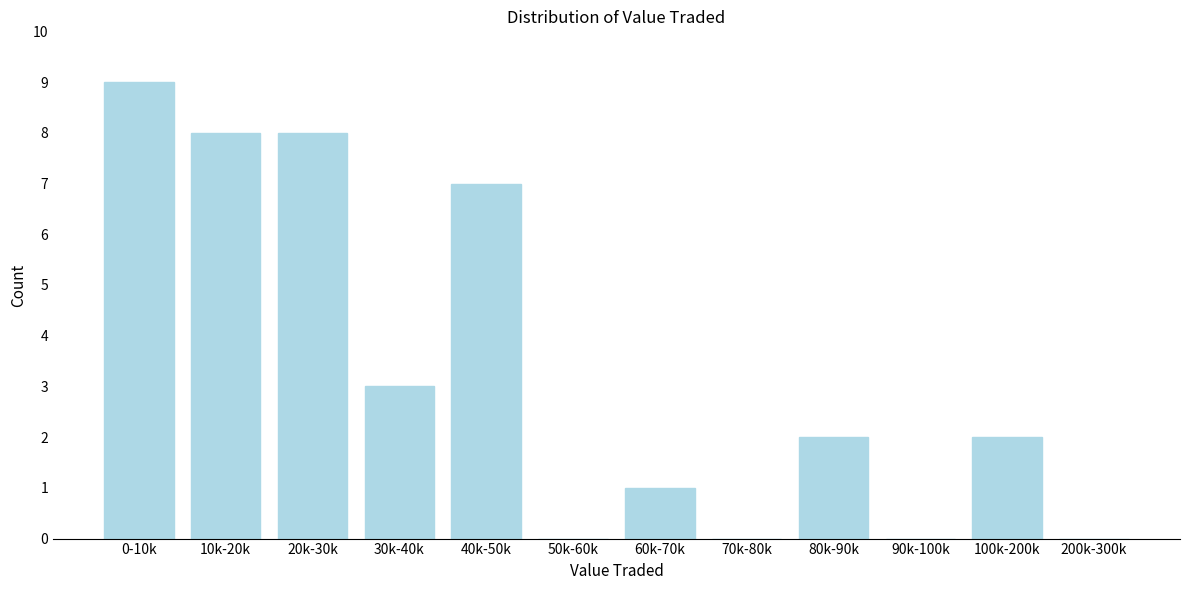

Reading left to right, extract all data points from this chart.

0-10k=9	10k-20k=8	20k-30k=8	30k-40k=3	40k-50k=7	50k-60k=0	60k-70k=1	70k-80k=0	80k-90k=2	90k-100k=0	100k-200k=2	200k-300k=0